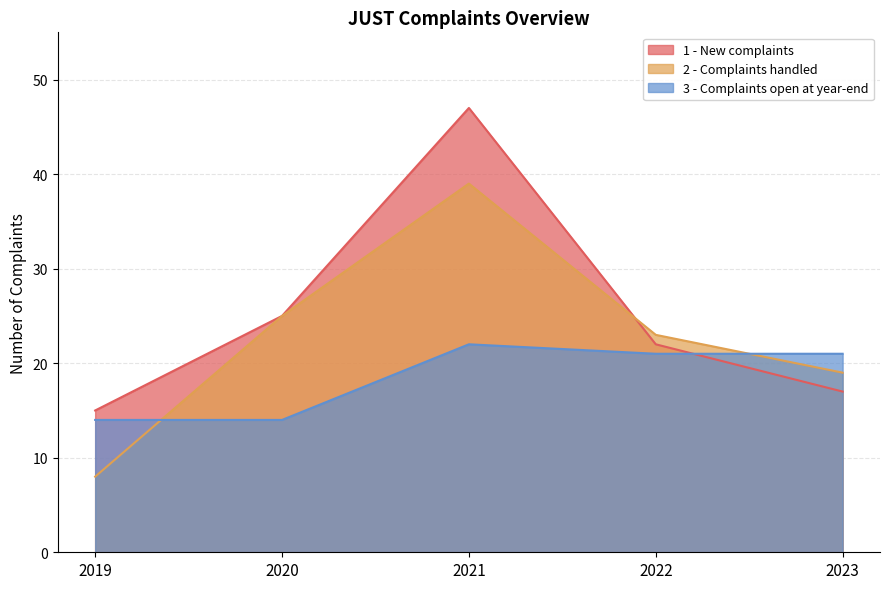

Which category has the highest value in the 3 - Complaints open at year-end series?

2021